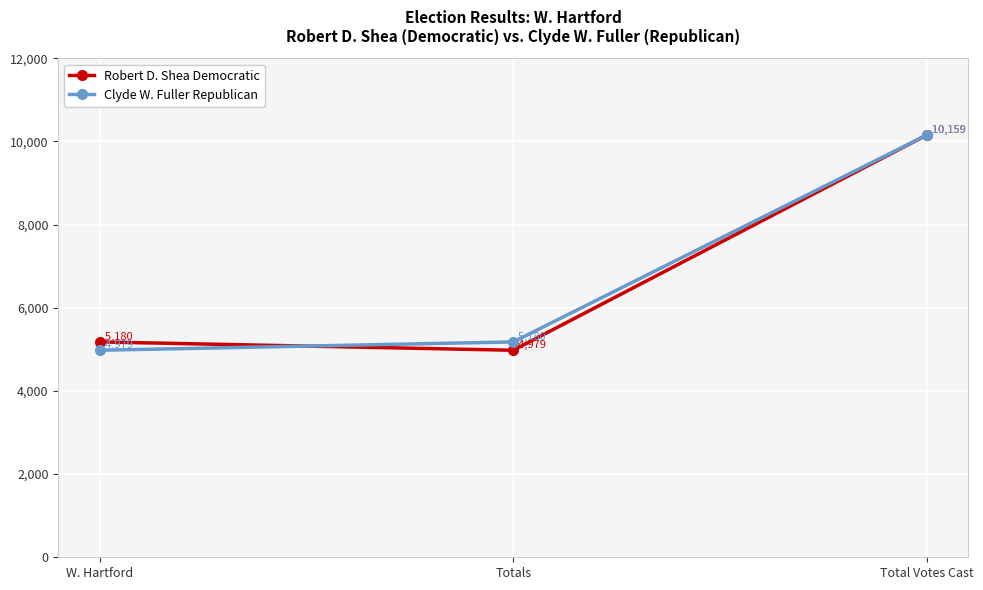

Does the chart display data point markers on the line(s)?

Yes